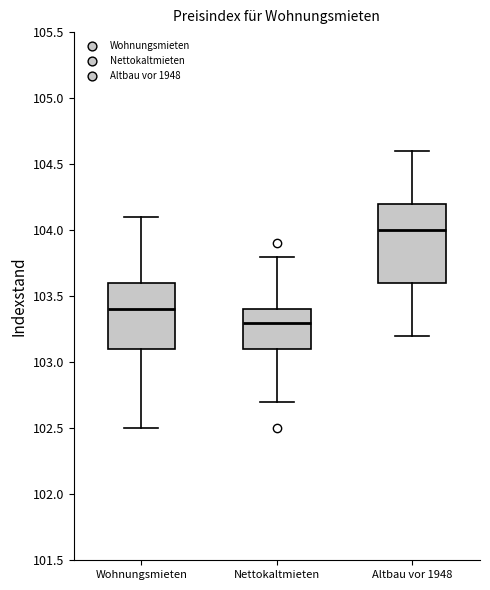

Which box's median line is the lowest?

Nettokaltmieten